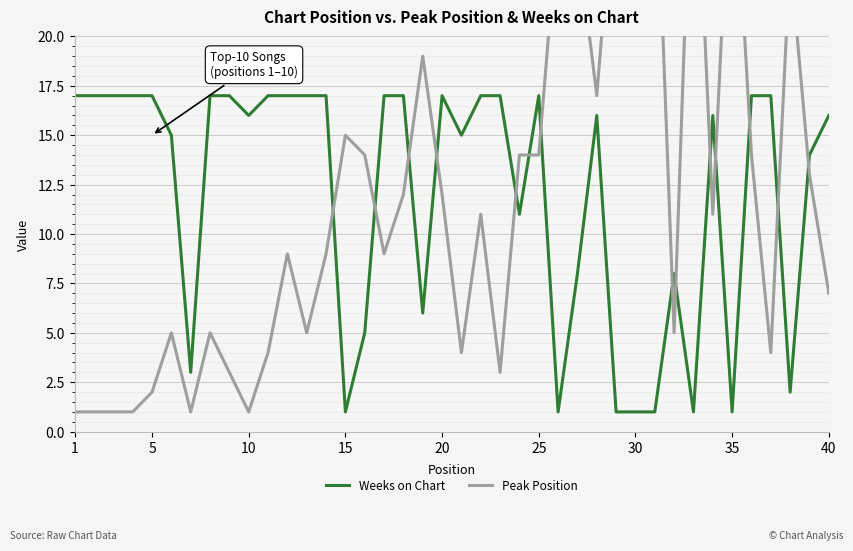

The Weeks on Chart series shows 2 at 30. True or false?

False